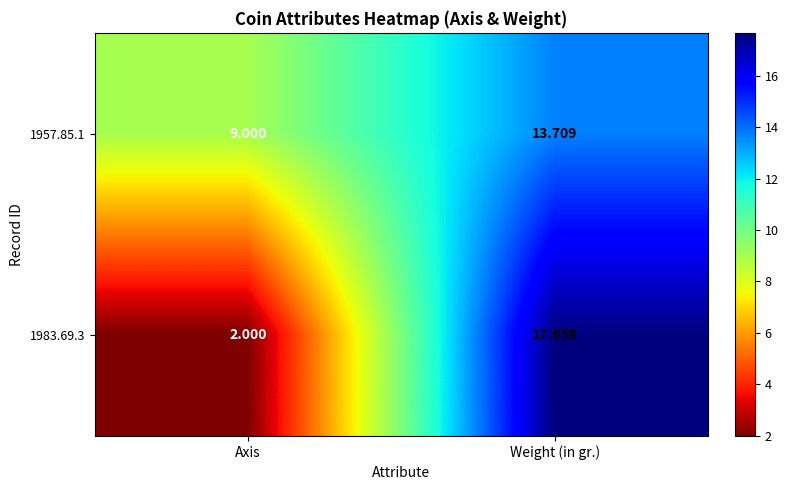

List the labels in order of 1983.69.3 value, largest first.

Weight (in gr.), Axis